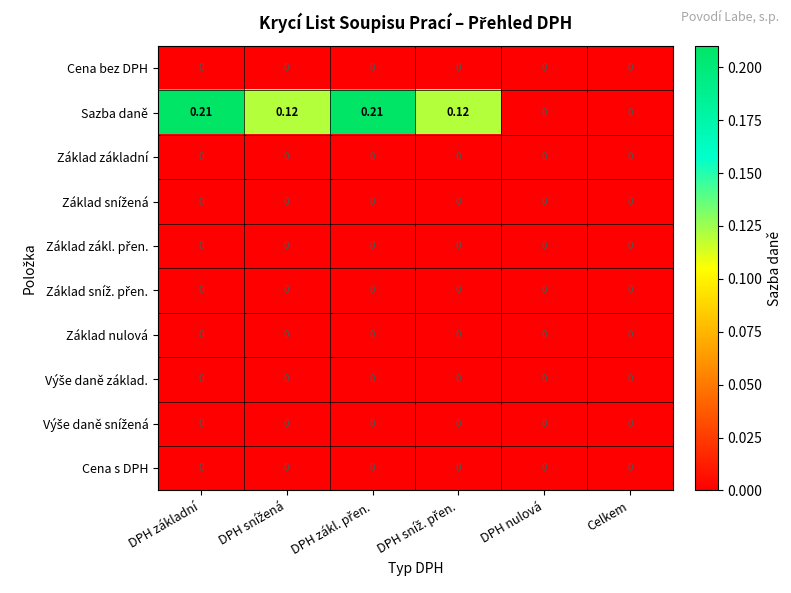

Which series has the largest total across all categories?

Sazba daně